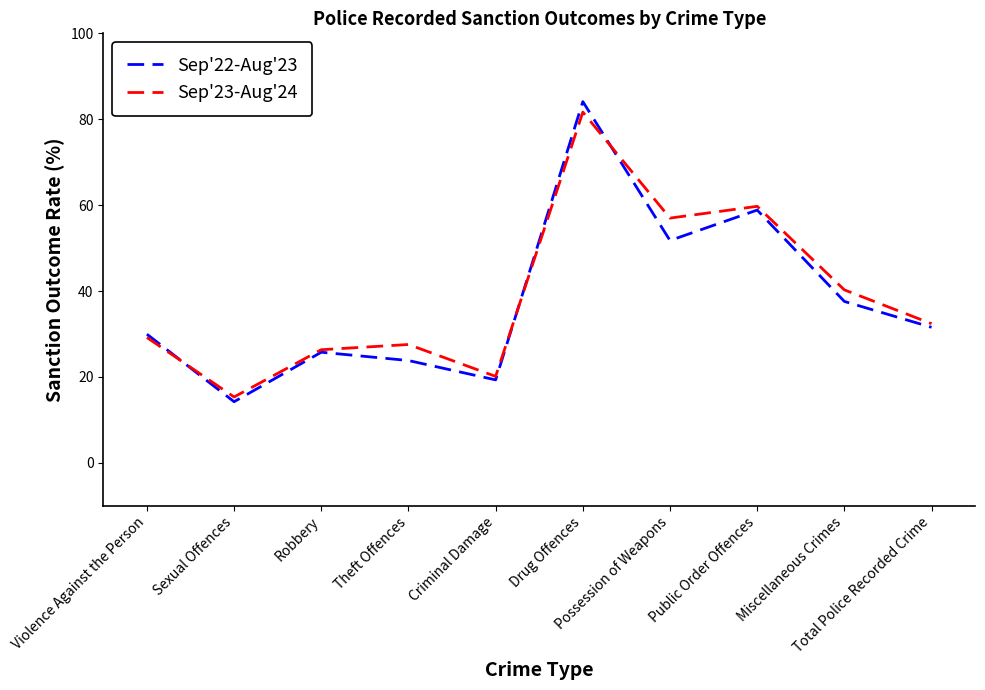

Is it true that Sep'23-Aug'24 equals 15.3 at Sexual Offences?

True